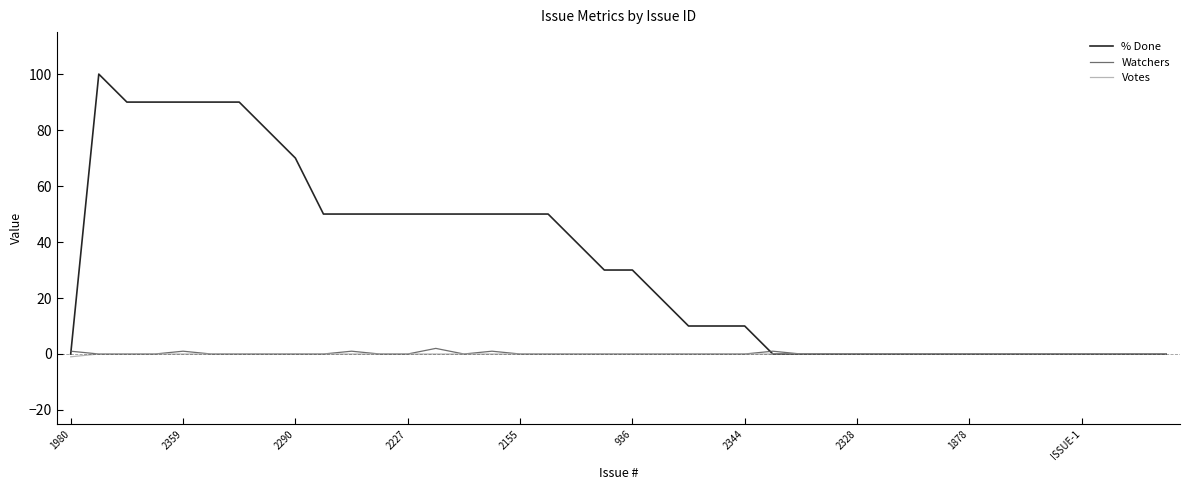

Which series has the largest total across all categories?

% Done